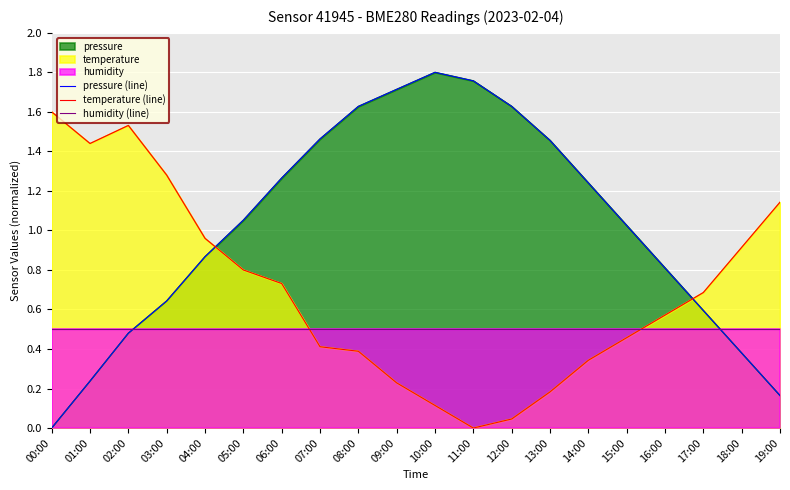

True or false: humidity (line) has more than 0 points higher than both neighbors.

False